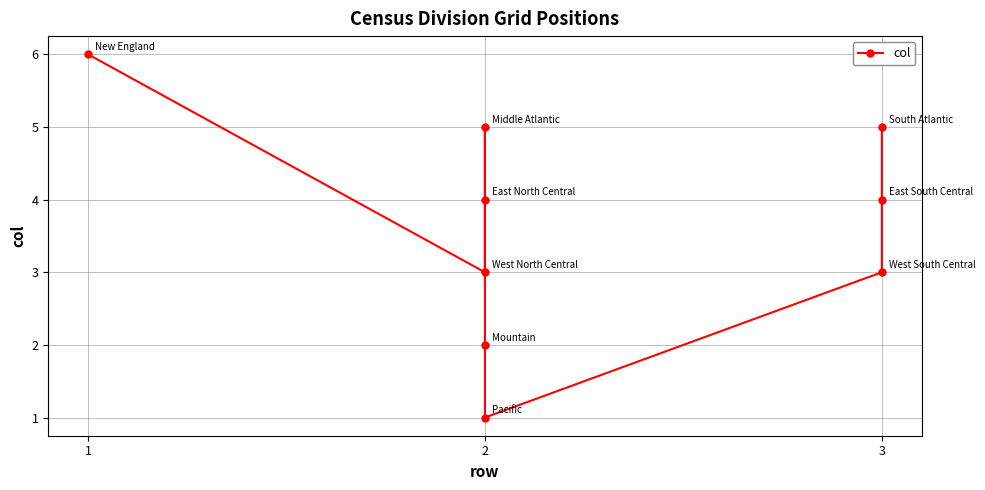

Is this an area chart (filled region under the line)?

No